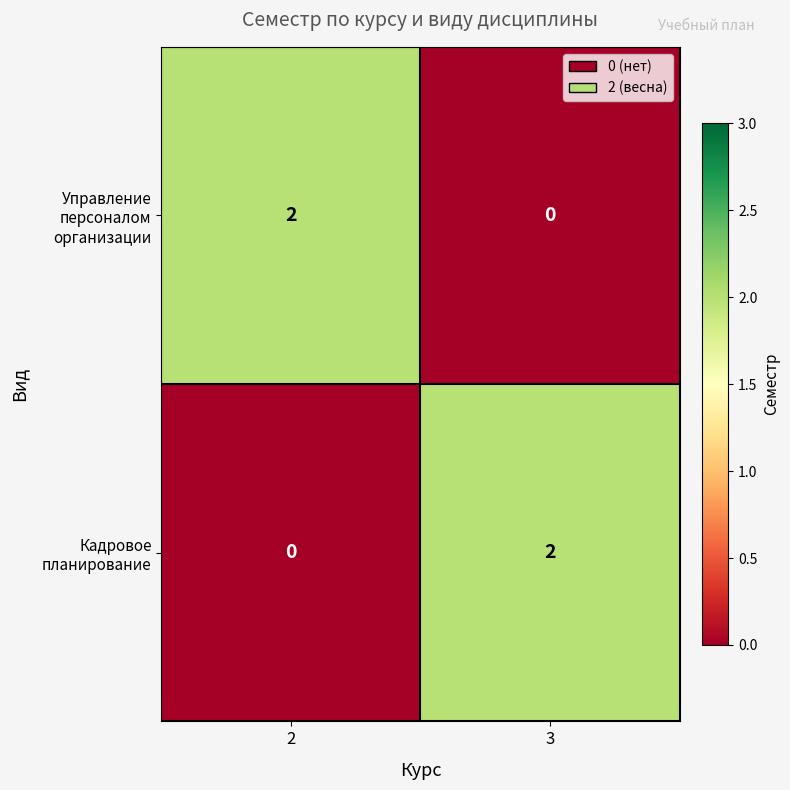

At 3, list the series in order from smallest to largest.

Управление персоналом организации, Кадровое планирование